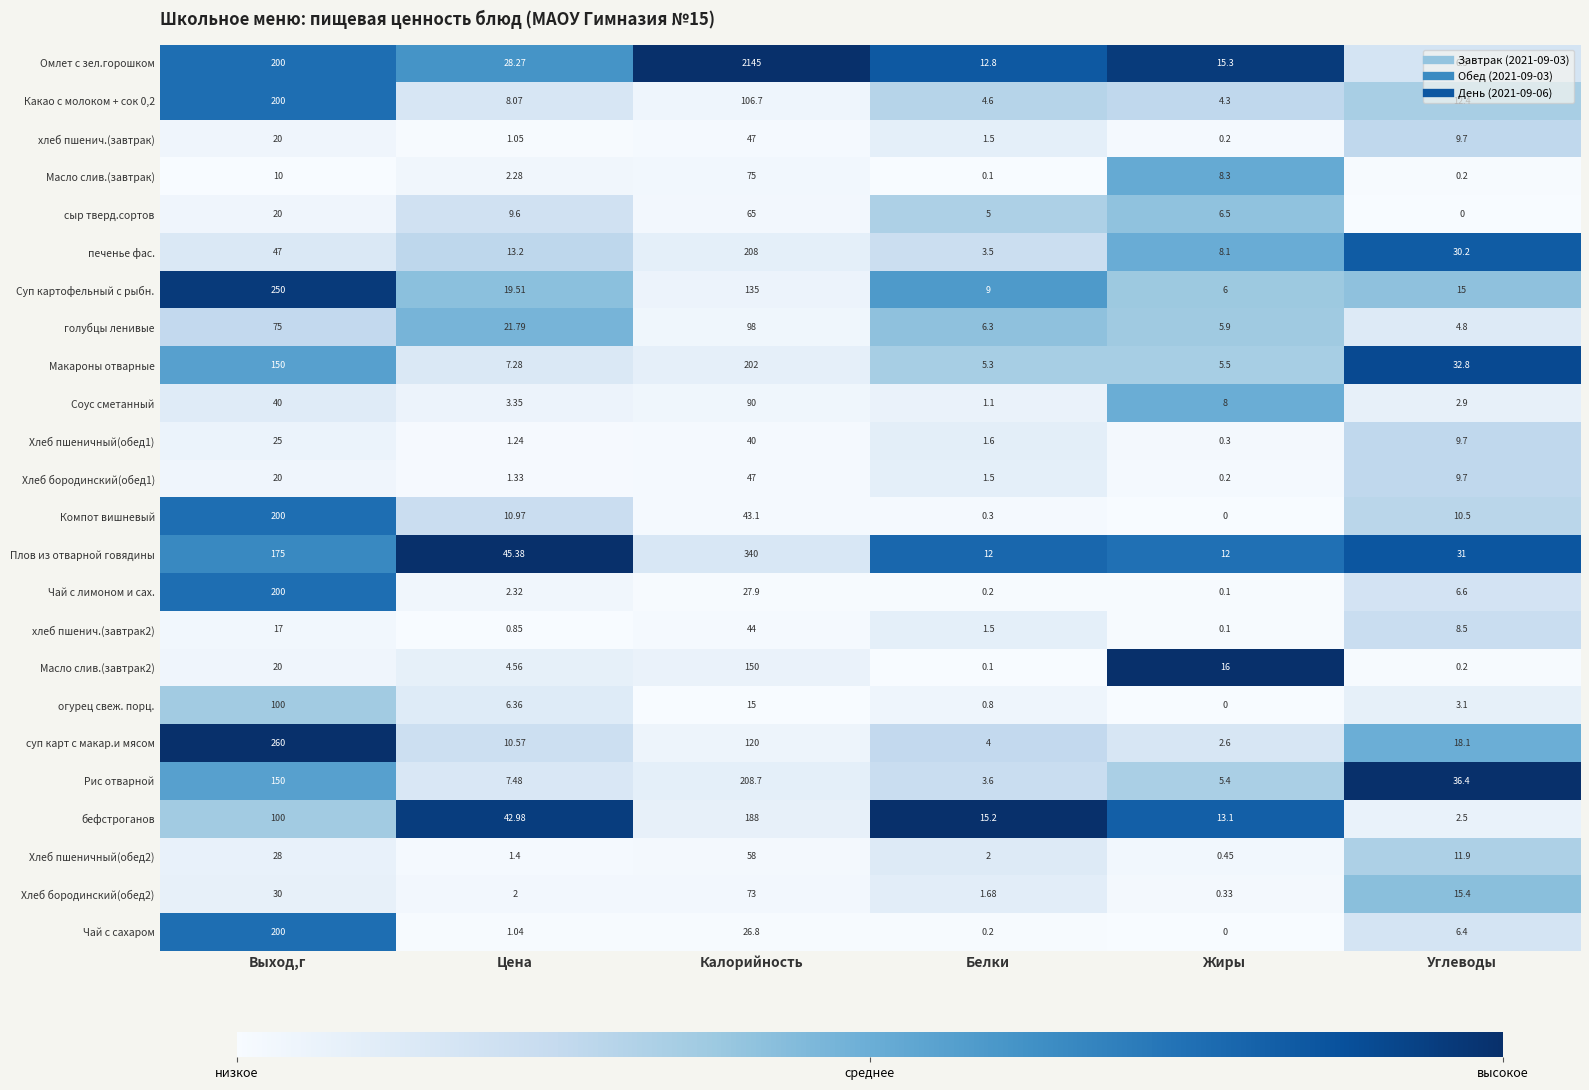

List the labels in order of Какао с молоком + сок 0,2 value, largest first.

Выход,г, Калорийность, Углеводы, Цена, Белки, Жиры